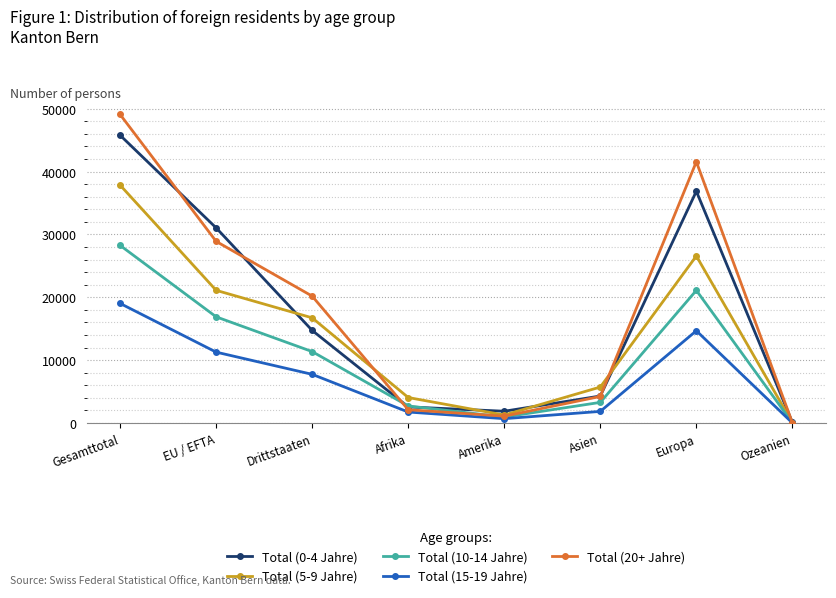

At how many categories does at least one series exceed 12497?

4